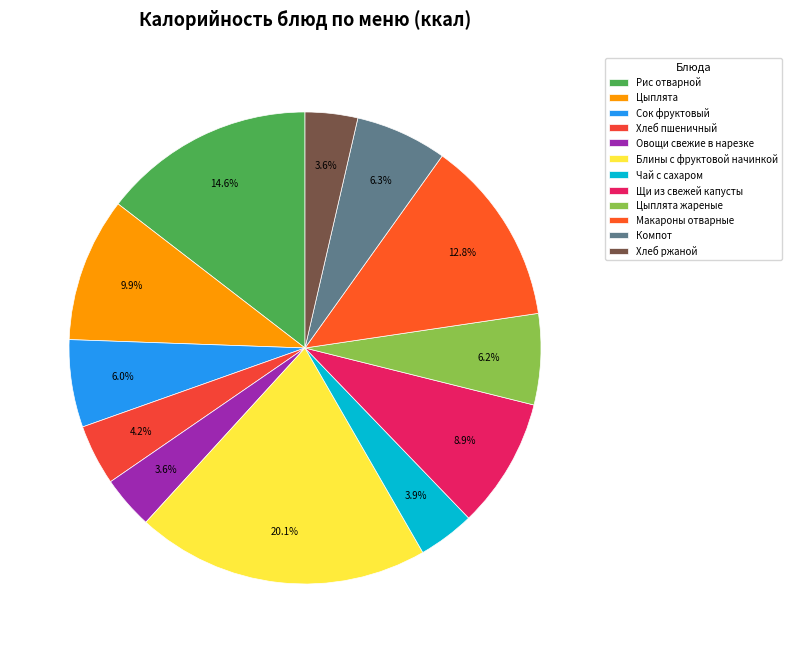

Count the number of slices in the pie.

12